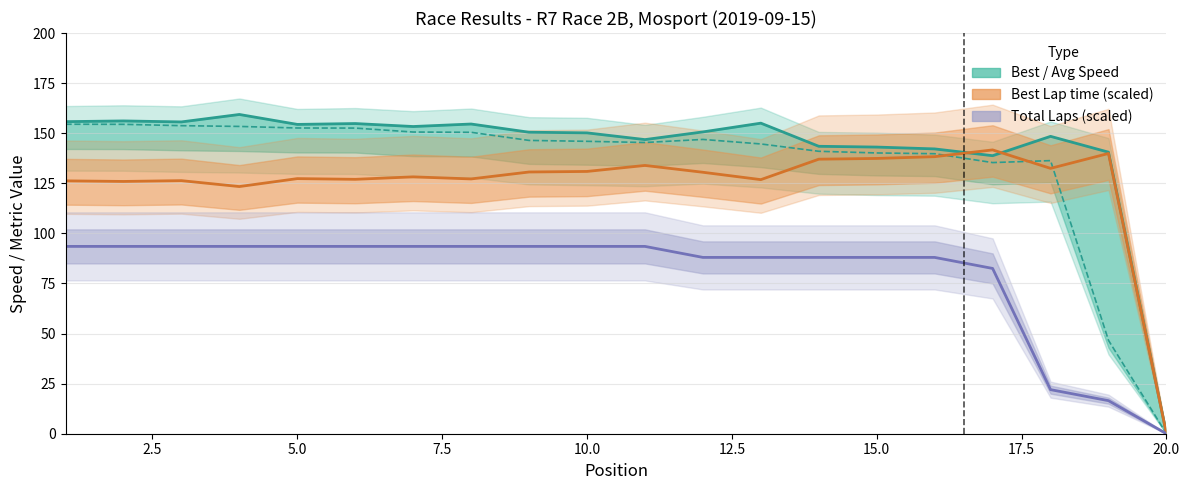

List the series in order of their peak value, highest first.

Best Speed, Average Speed, Best Lap time, Total Laps